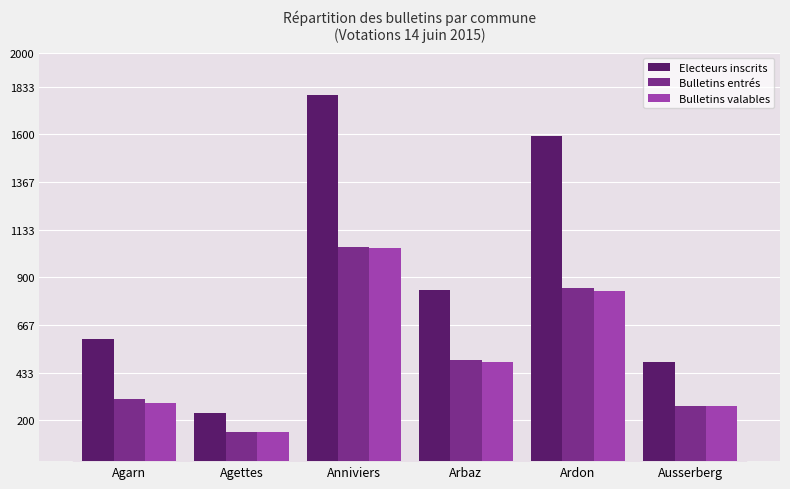

What is the value of the Bulletins entrés bar at the 3rd from the left?

1050